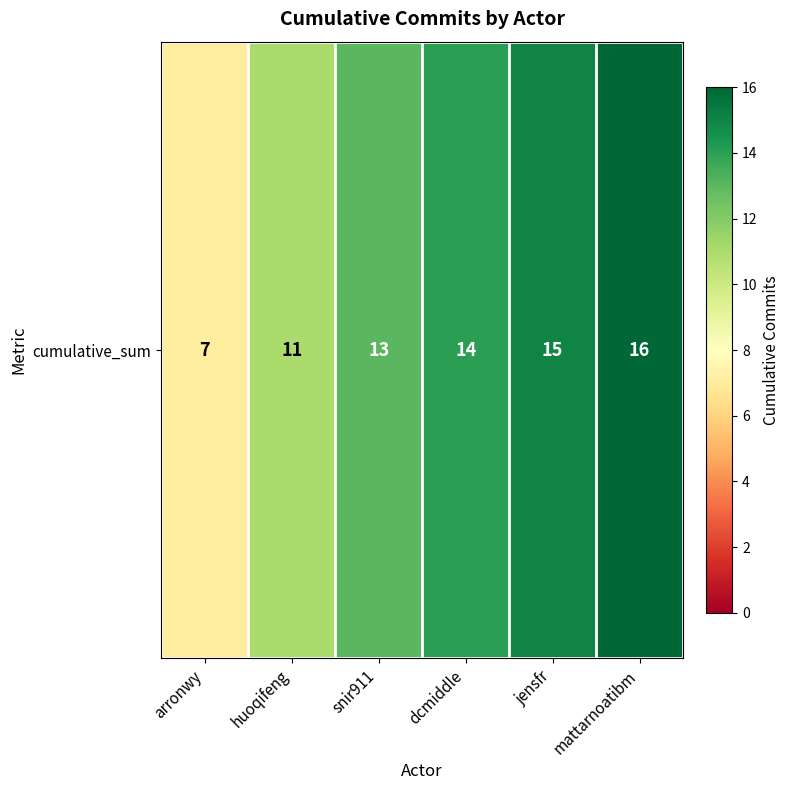

What is the smallest value displayed?

7